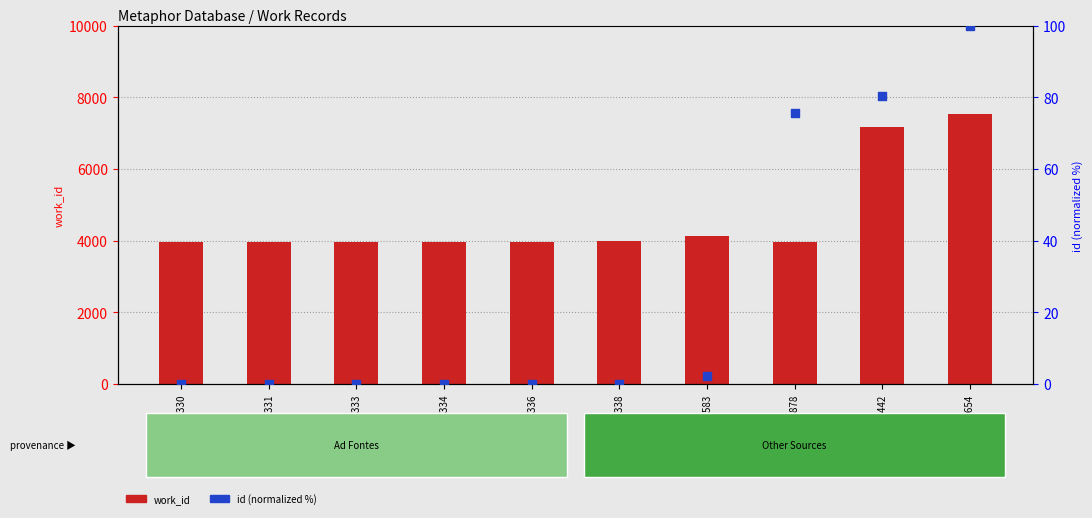

What is the total value across all series at 10336?

3953.1